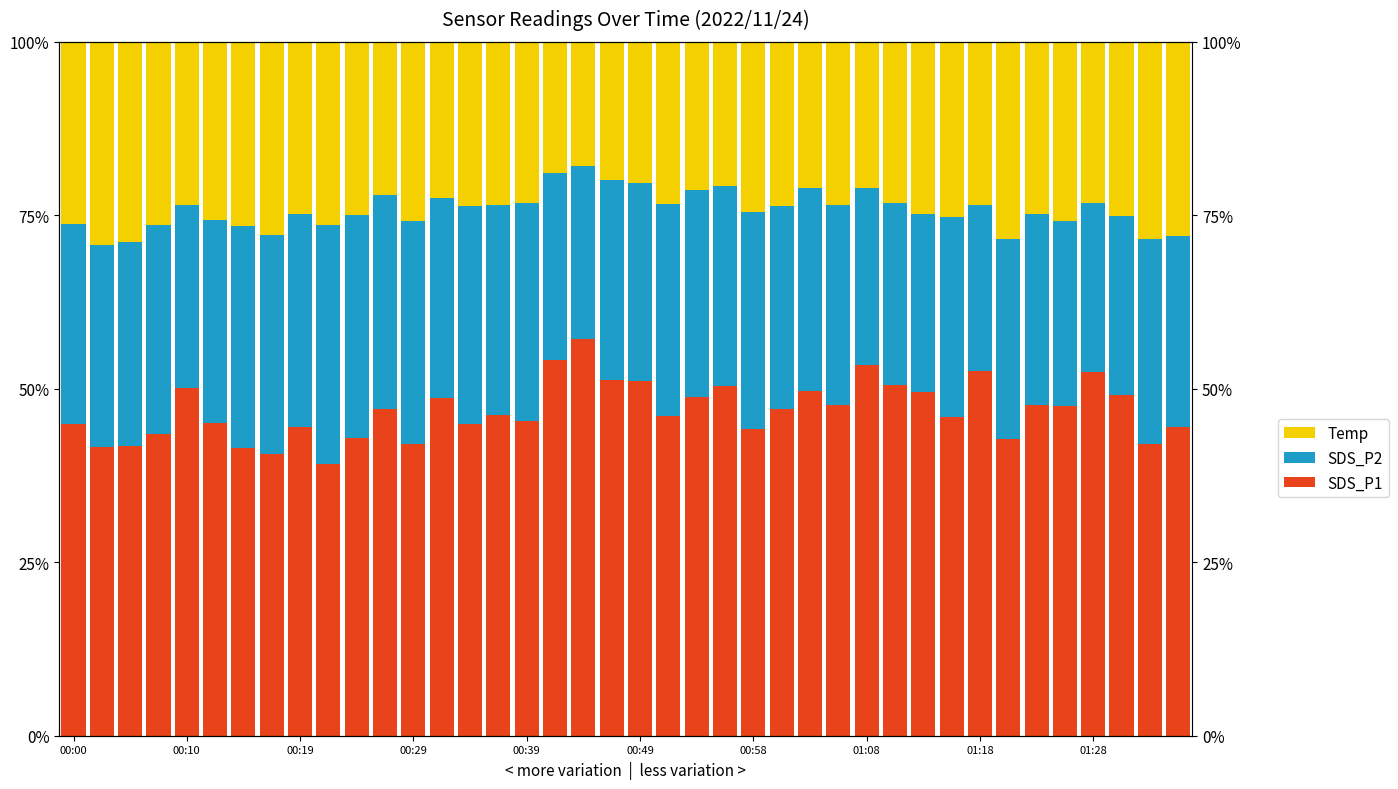

What is the maximum value shown in the chart?

57.1